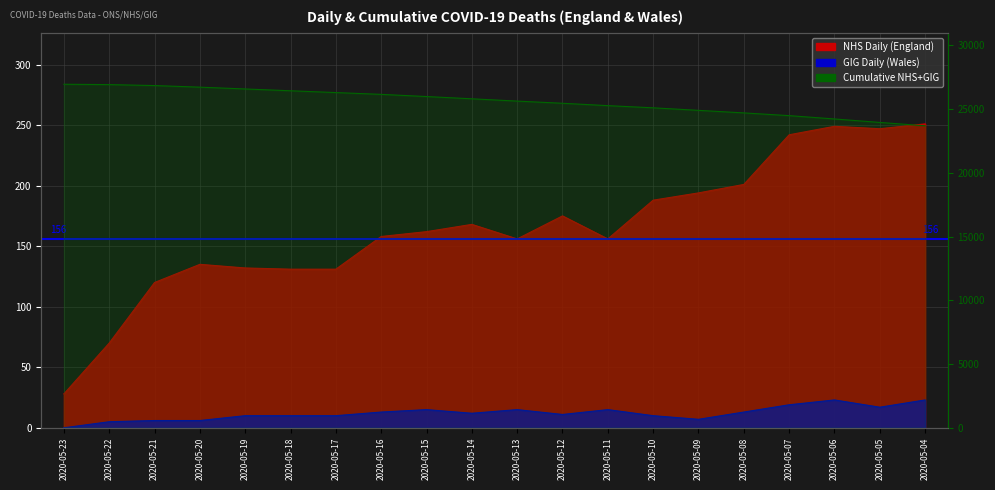

List the labels in order of GIG Daily (Wales) value, largest first.

2020-05-06, 2020-05-04, 2020-05-07, 2020-05-05, 2020-05-15, 2020-05-13, 2020-05-11, 2020-05-16, 2020-05-08, 2020-05-14, 2020-05-12, 2020-05-19, 2020-05-18, 2020-05-17, 2020-05-10, 2020-05-09, 2020-05-21, 2020-05-20, 2020-05-22, 2020-05-23